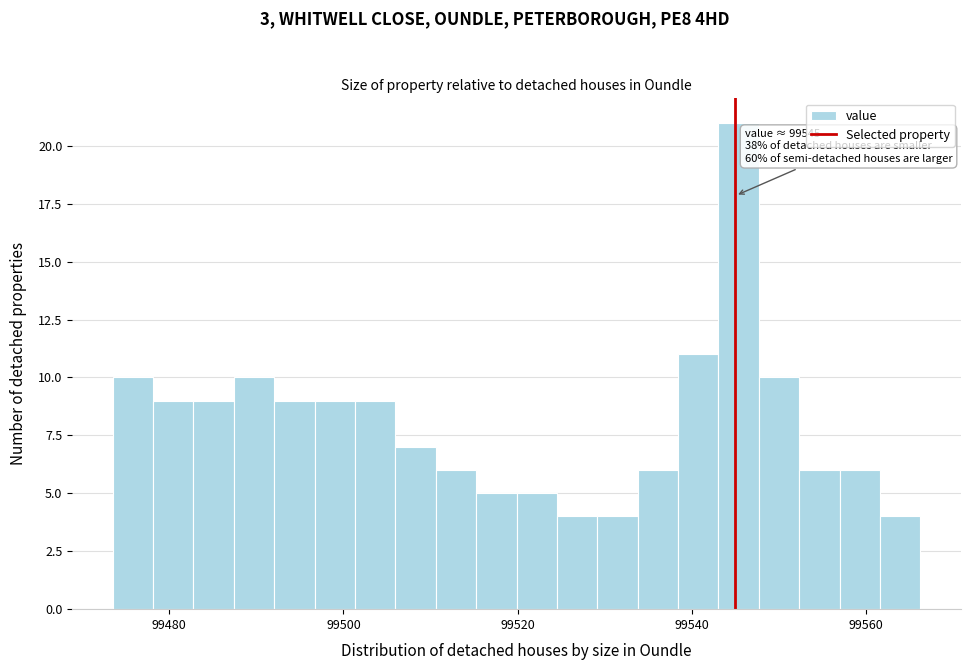

Read against the x-axis, roughly where is the centre of the tallest bar?

99546